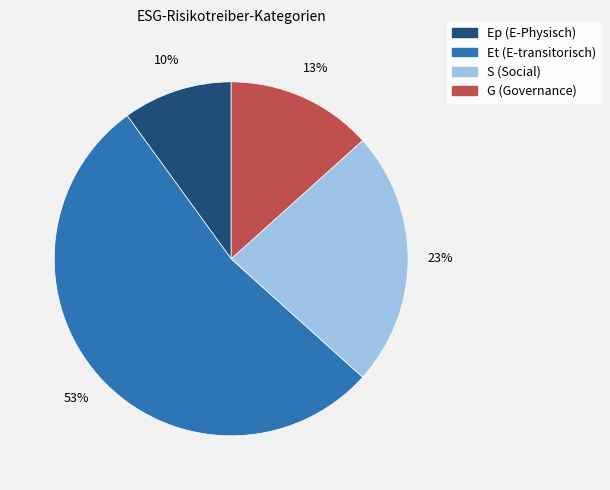

Rank the categories by value from highest to lowest.

Et (E-transitorisch), S (Social), G (Governance), Ep (E-Physisch)